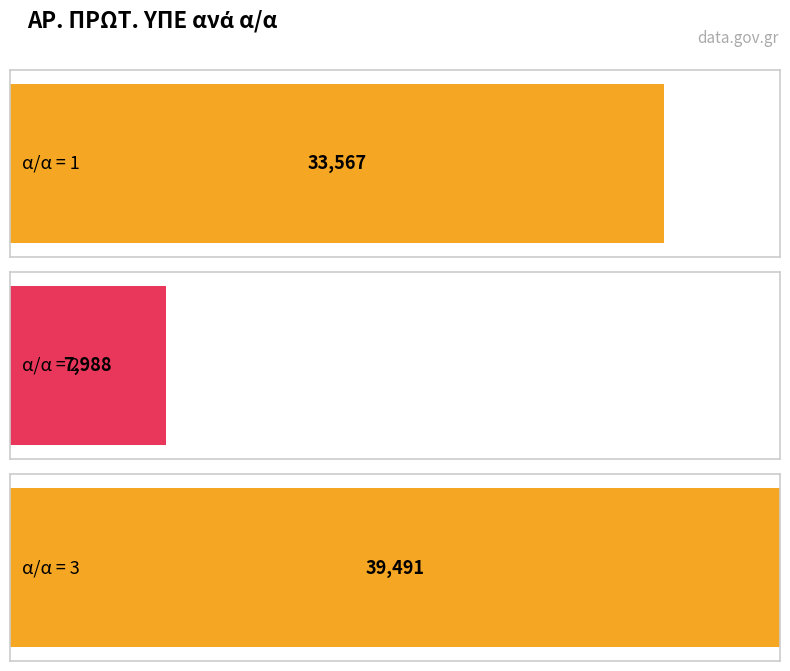

What is the difference between the maximum and second lowest values?

5924